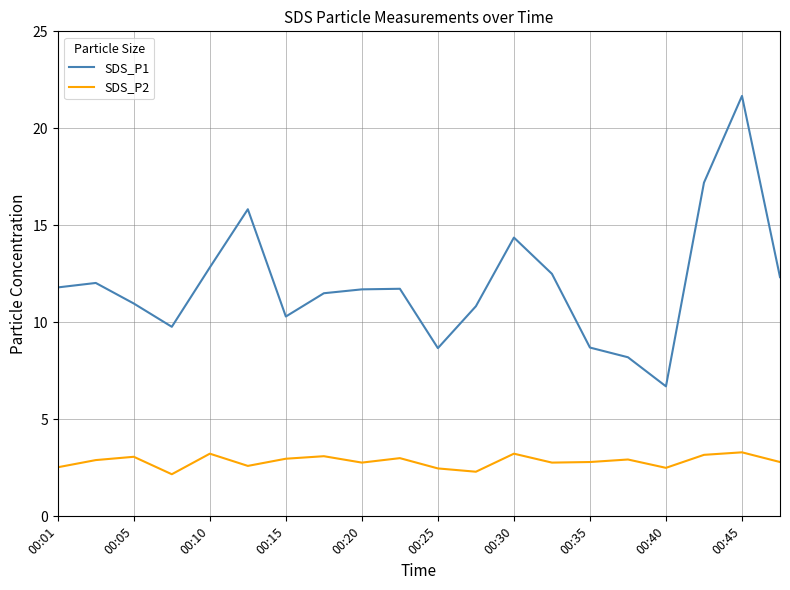

What are all the series names shown in the legend?

SDS_P1, SDS_P2